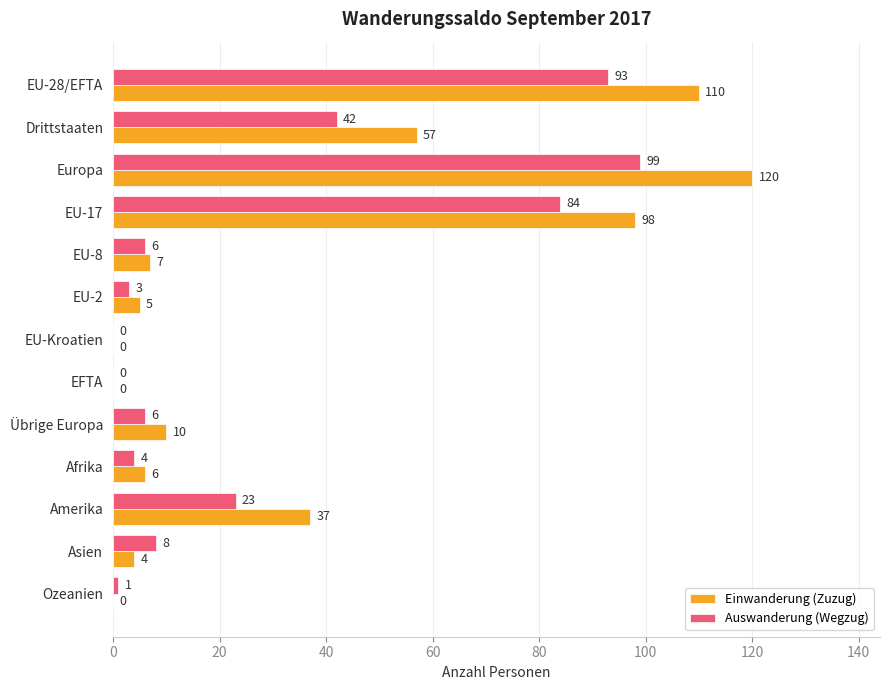

What is the sum of the Einwanderung (Zuzug) values at Amerika and Ozeanien?

37